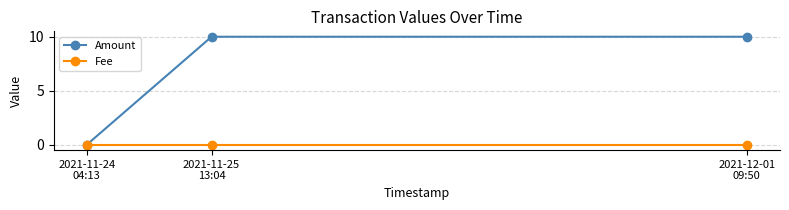

Which series has the largest total across all categories?

Amount